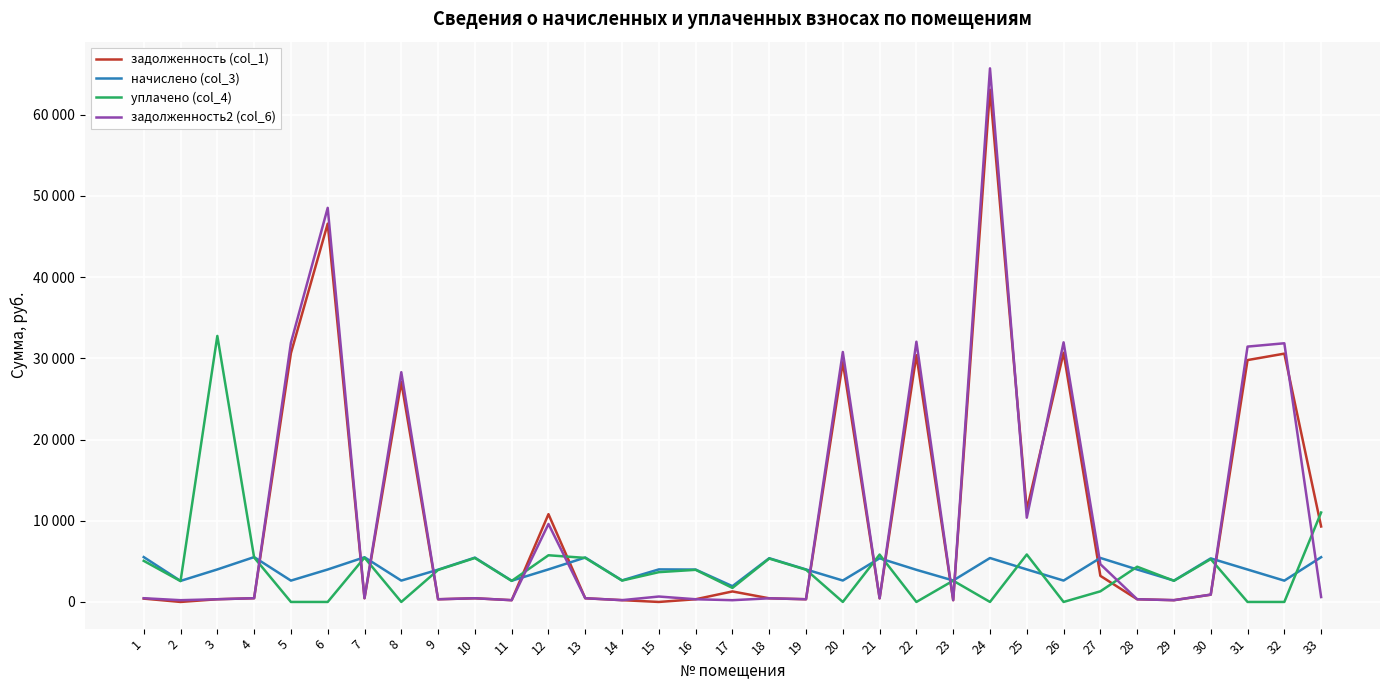

At which label does задолженность2 (col_6) reach its peak?

24